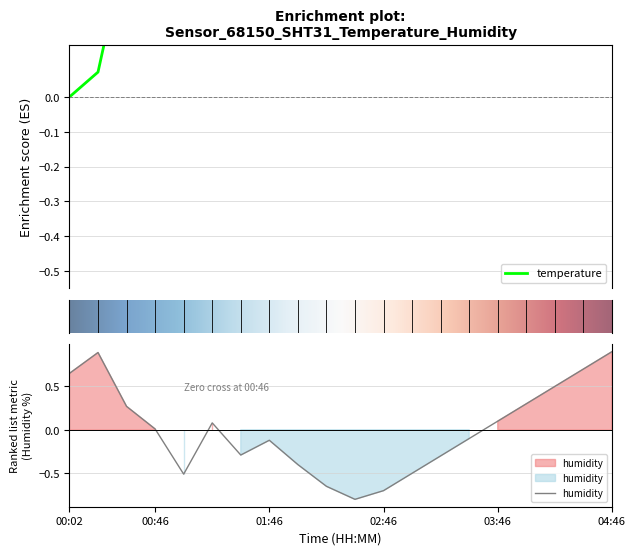

At which label does humidity reach its peak?

04:46